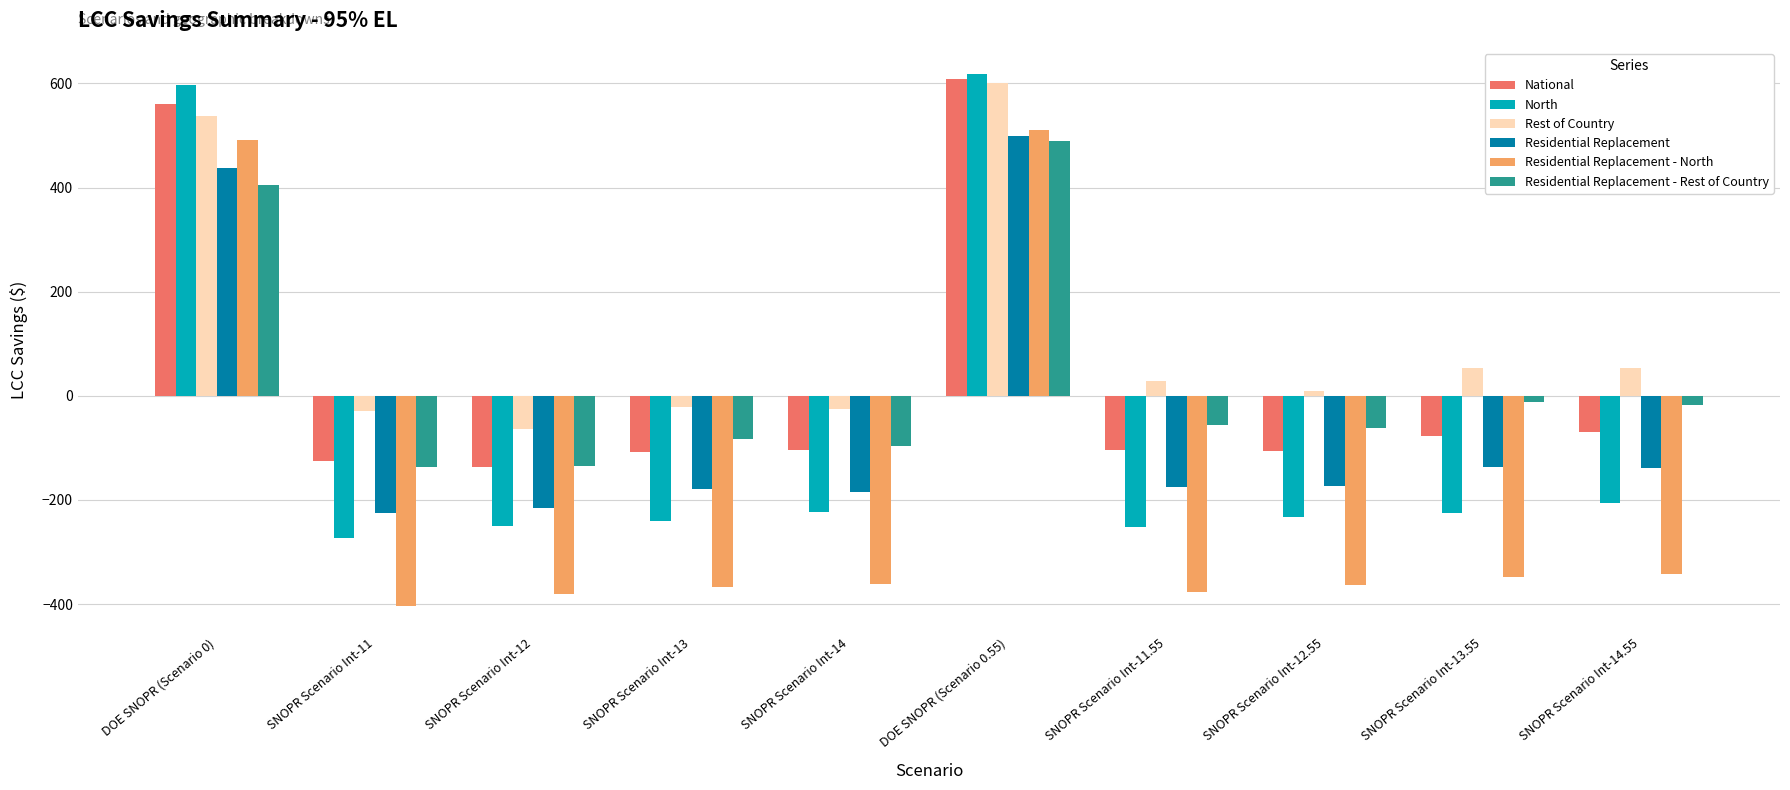

How many values in Rest of Country are below zero?

4